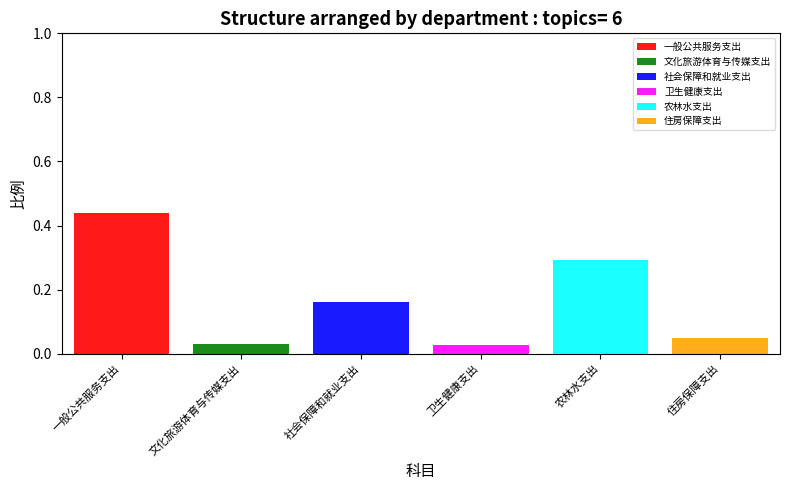

Which category has the highest value in the 一般公共服务支出 series?

一般公共服务支出